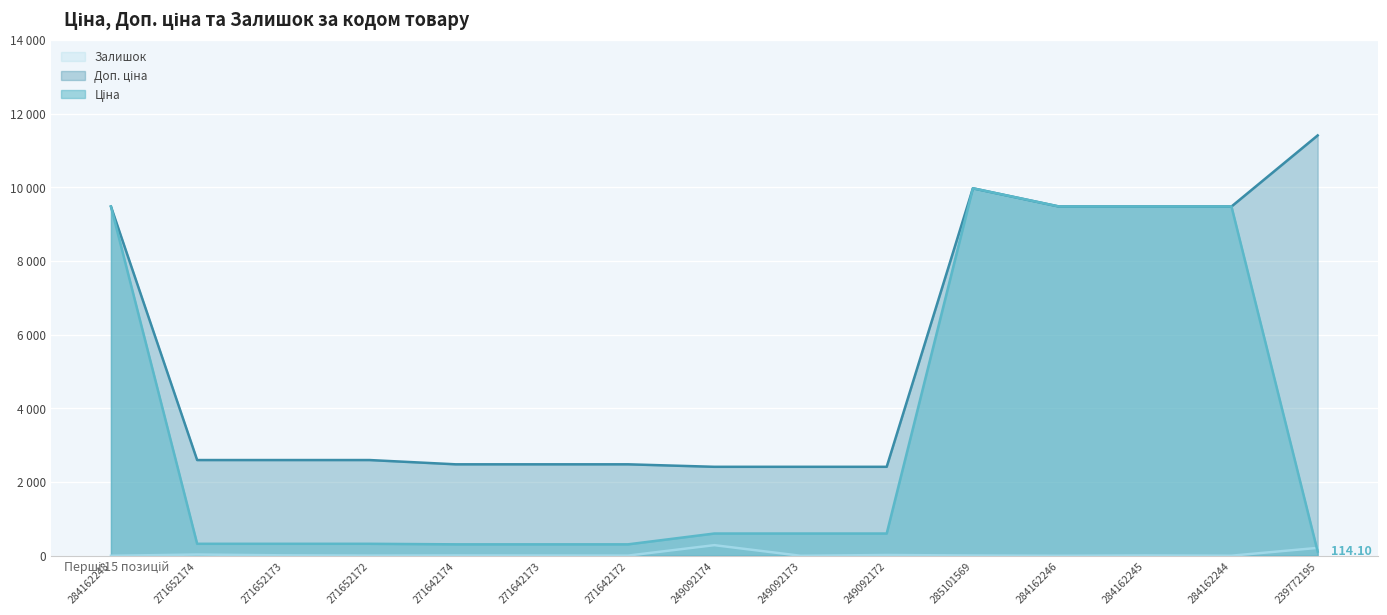

Which series has the largest range (max minus min)?

Ціна